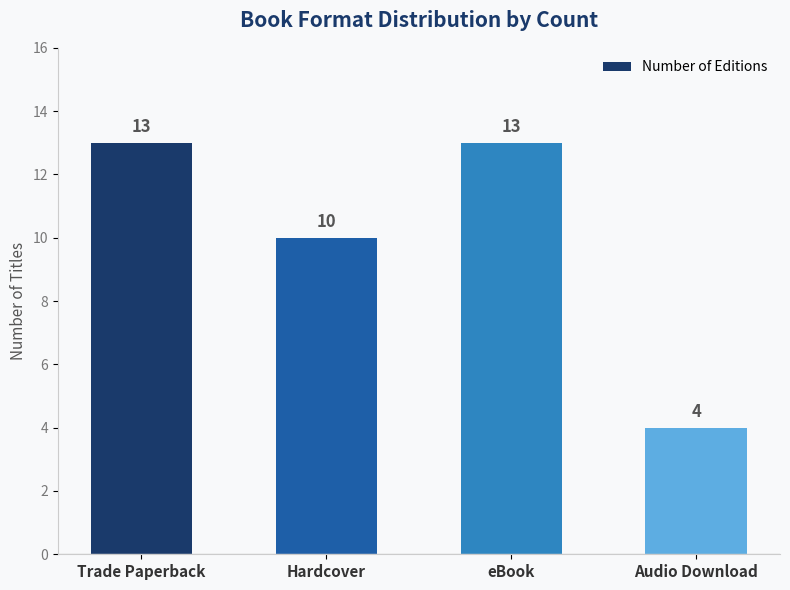

Count the number of data series in this chart.

1